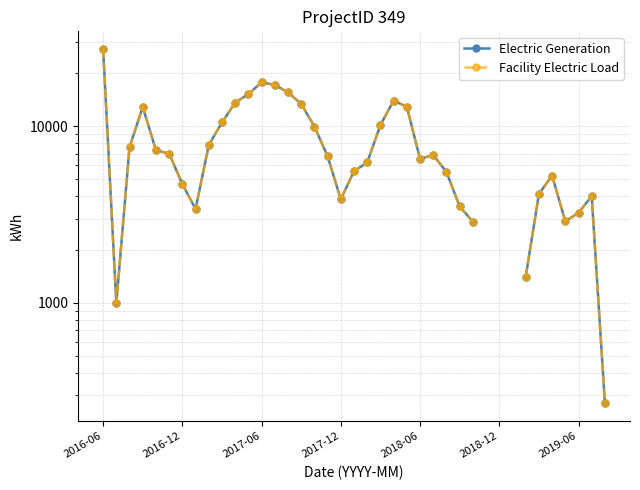

What is the lowest value of the Electric Generation series?

269.7